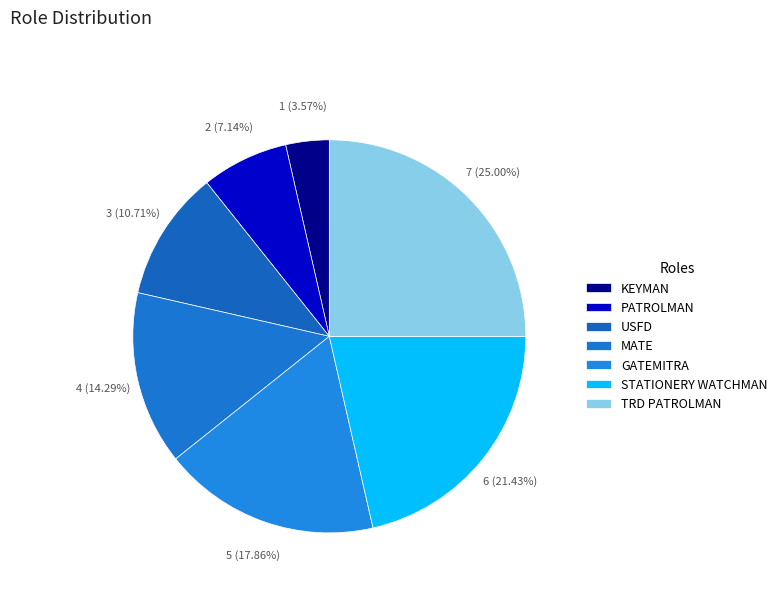

How many segments does this pie chart have?

7